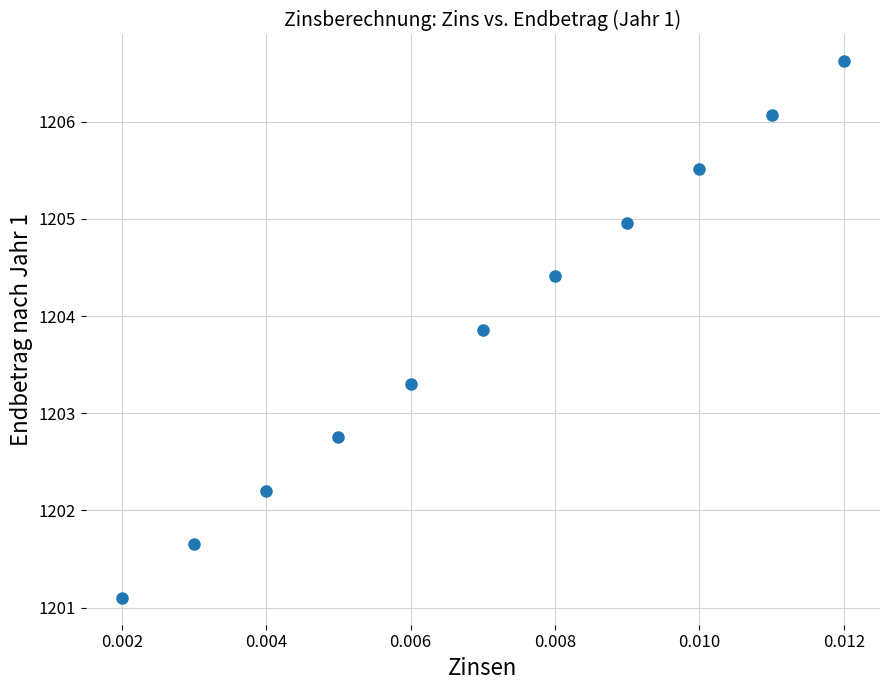

What is the range of Y values (max minus min)?

5.5